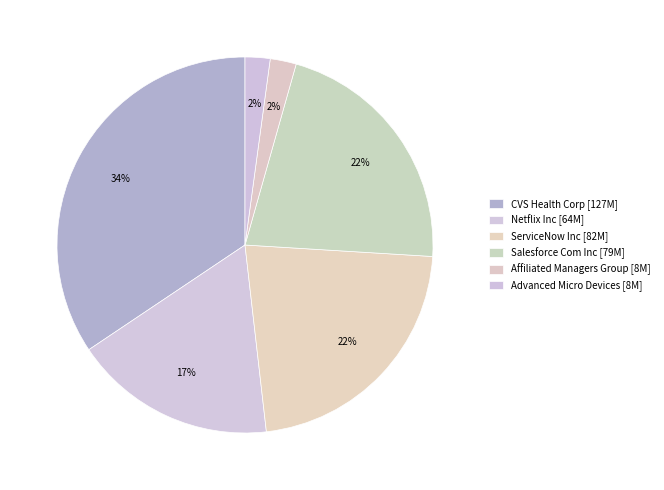

How many segments does this pie chart have?

6